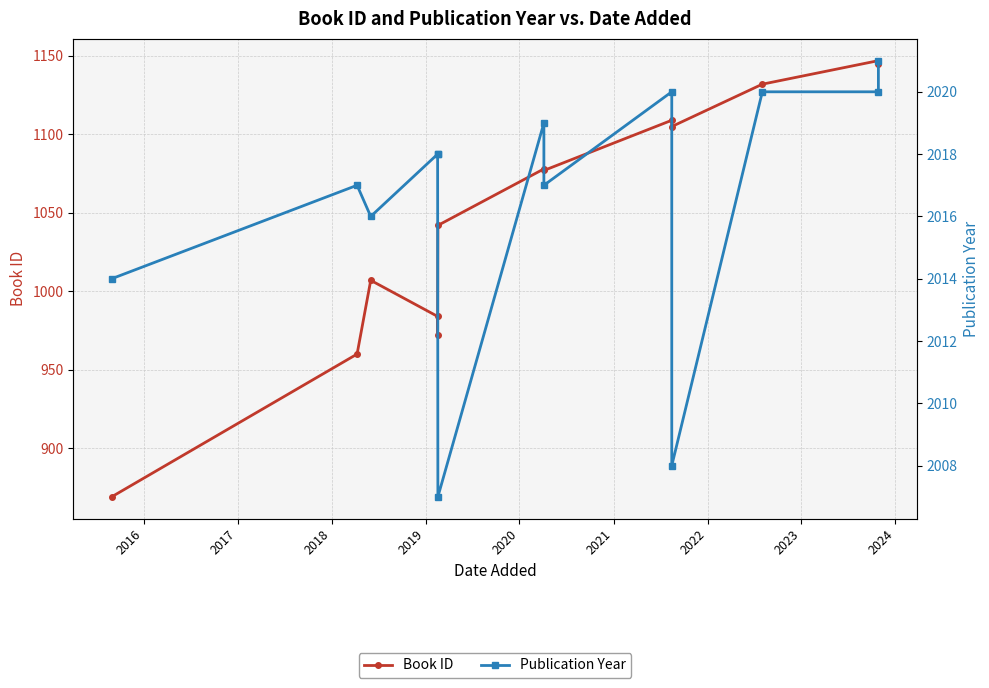

What is the label of the 9th point from the right?

2019